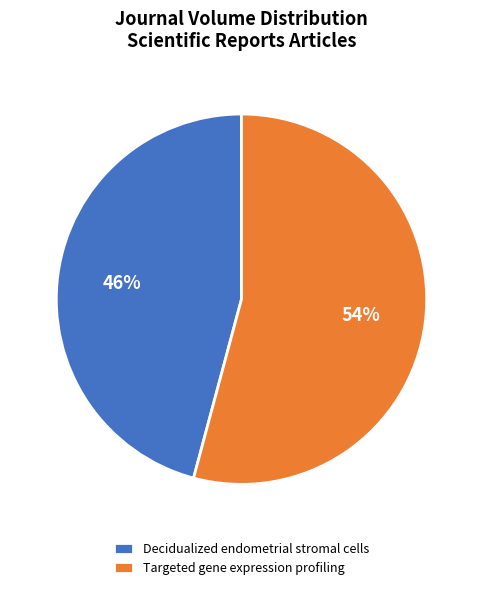

Is the sum of Decidualized endometrial stromal cells and Targeted gene expression profiling greater than half?

Yes